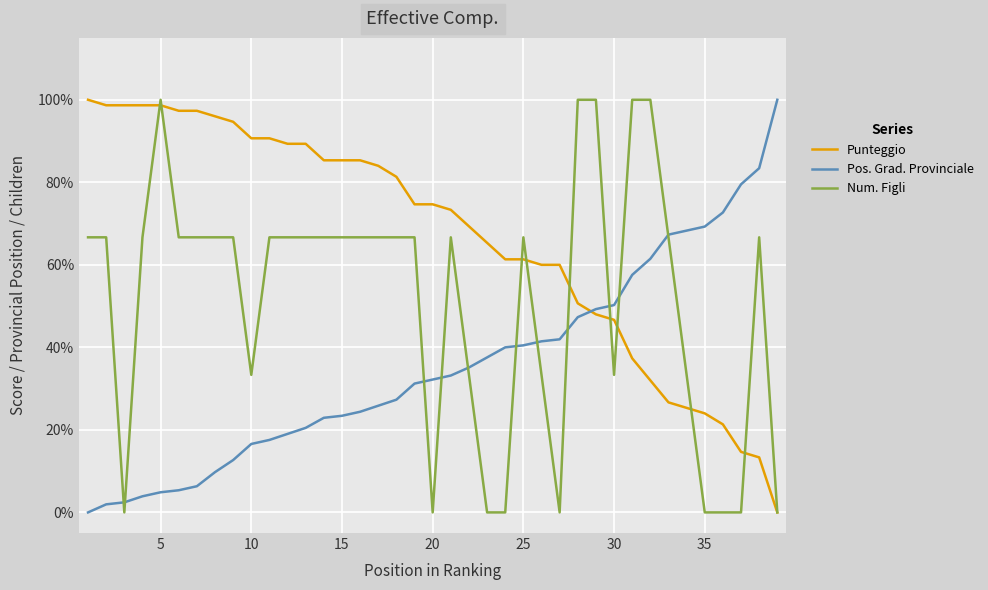

True or false: Num. Figli has more than 2 points higher than both neighbors.

True